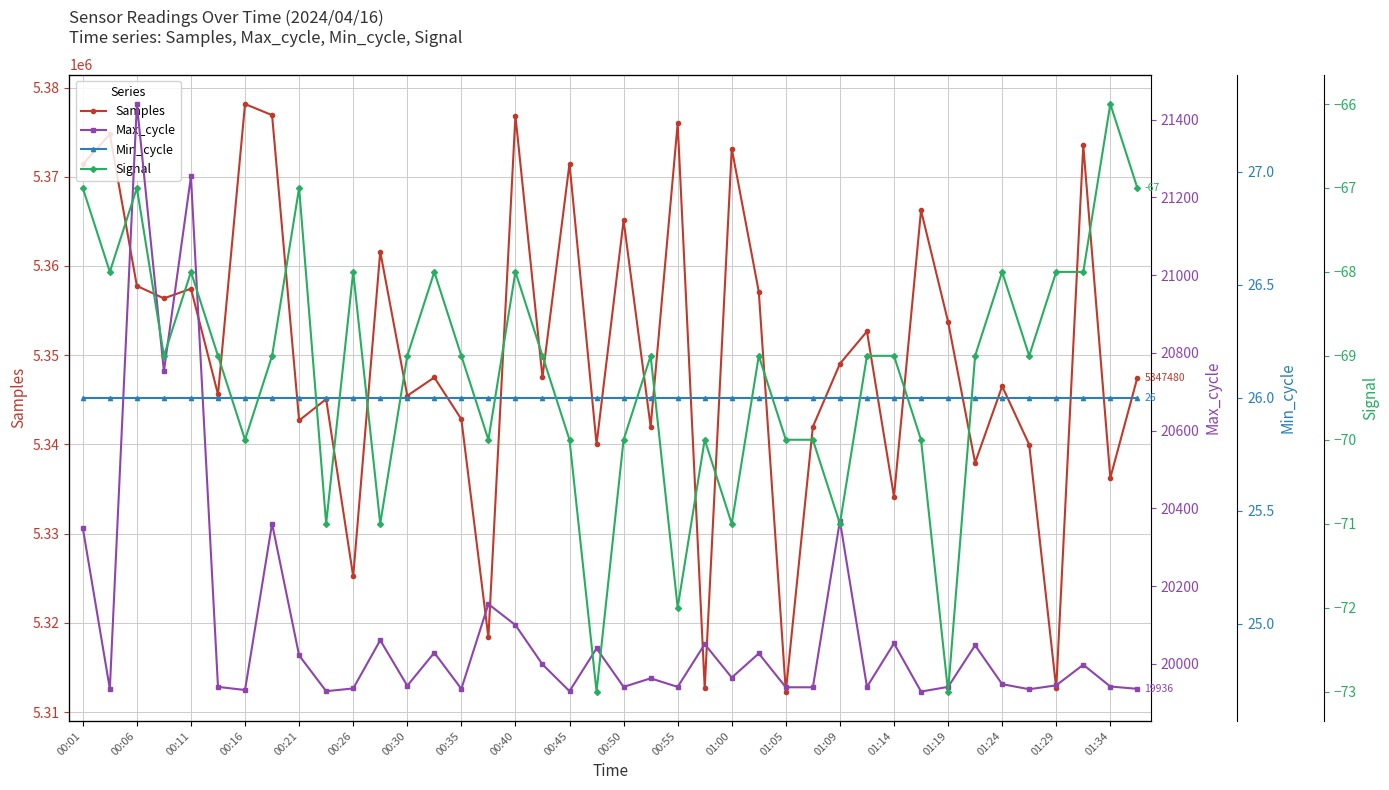

Reading right to left, what are all the values shown in this chart?

Samples: 5347480	5336244	5373514	5312655	5339980	5346516	5337947	5353757	5366227	5334140	5352664	5349040	5341979	5312295	5357109	5373158	5312673	5375979	5341987	5365112	5340022	5371478	5347534	5376825	5318361	5342820	5347504	5345452	5361609	5325194	5345079	5342679	5376903	5378150	5345610	5357453	5356365	5357763	5374759	5371403
Max_cycle: 19936	19942	19998	19945	19935	19948	20048	19941	19929	20053	19941	20368	19940	19940	20027	19965	20051	19941	19963	19941	20040	19930	19999	20100	20154	19936	20029	19944	20061	19937	19930	20022	20361	19933	19941	21254	20753	21440	19936	20350
Min_cycle: 26	26	26	26	26	26	26	26	26	26	26	26	26	26	26	26	26	26	26	26	26	26	26	26	26	26	26	26	26	26	26	26	26	26	26	26	26	26	26	26
Signal: -67	-66	-68	-68	-69	-68	-69	-73	-70	-69	-69	-71	-70	-70	-69	-71	-70	-72	-69	-70	-73	-70	-69	-68	-70	-69	-68	-69	-71	-68	-71	-67	-69	-70	-69	-68	-69	-67	-68	-67